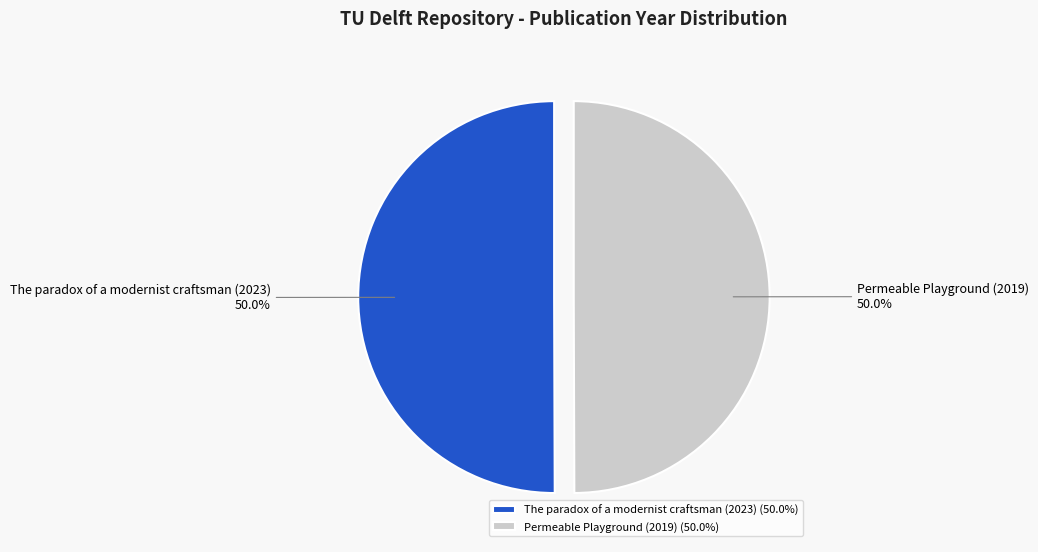

How much of the chart is everything except Permeable Playground (2019) 50.0%?

50.0%